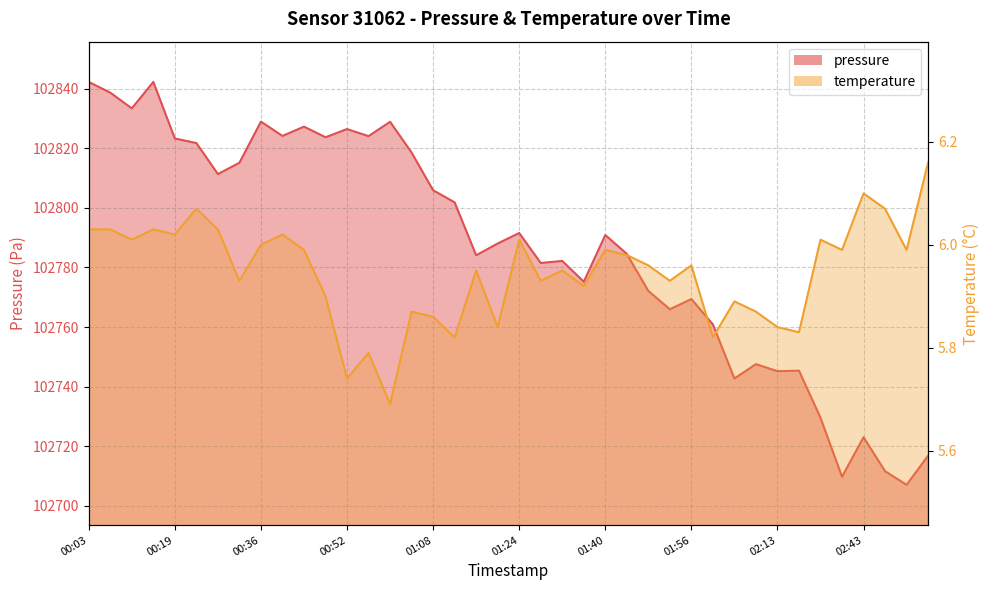

Where is pressure nearest to the value 102774?

01:36